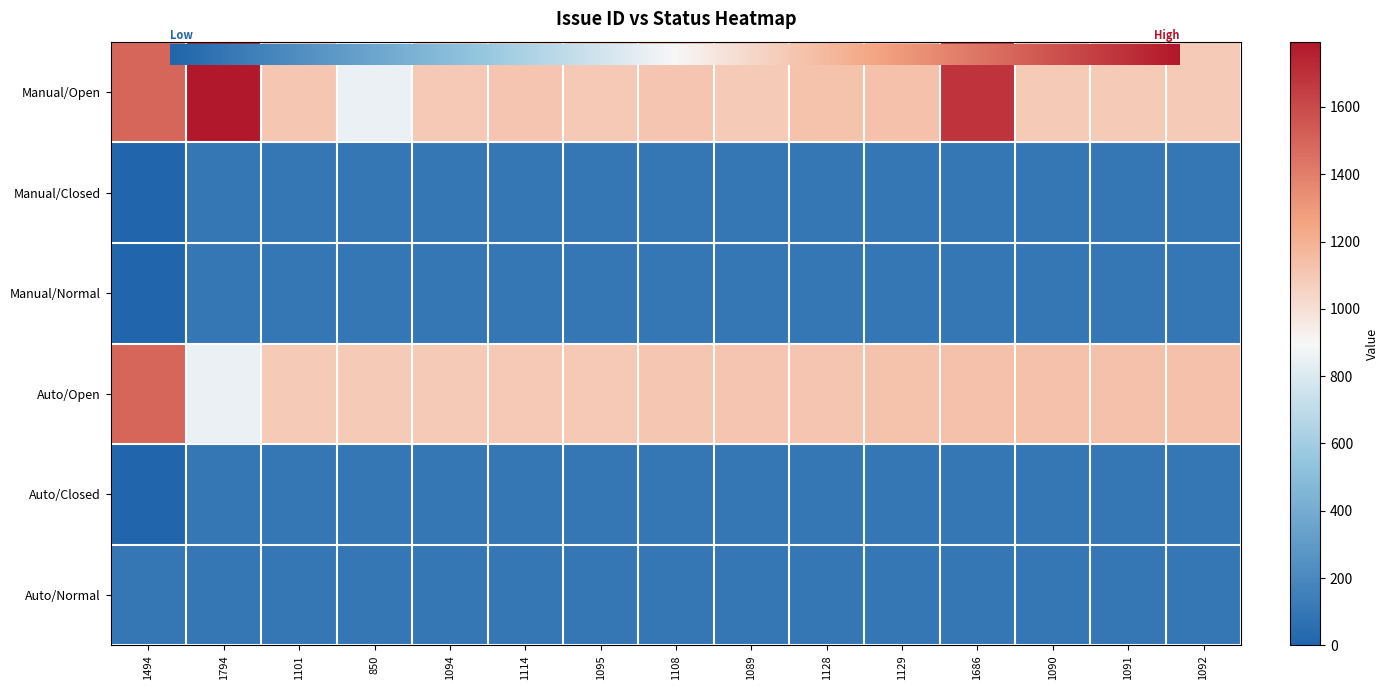

The Auto/Open series shows 1101 at 1108. True or false?

True